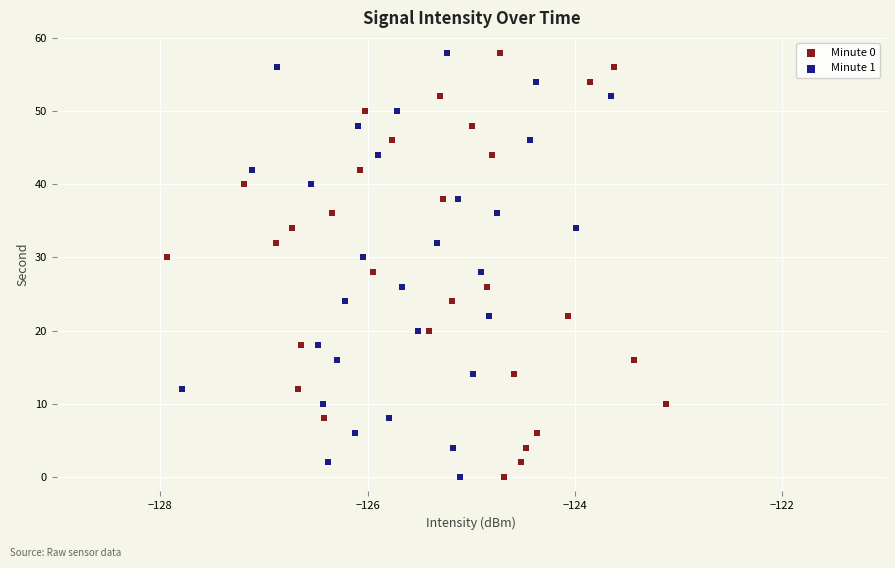

What are all the series names shown in the legend?

Minute 0, Minute 1